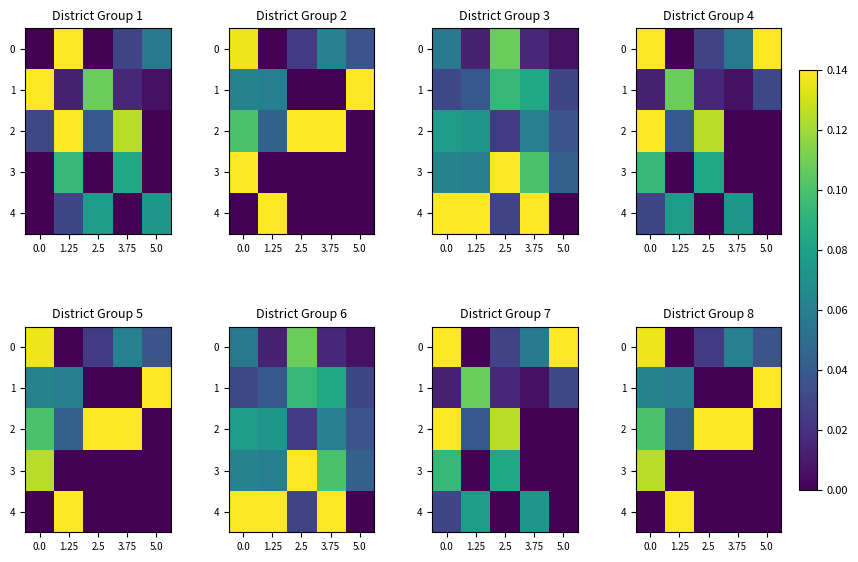

Which series changed the most between 0.0 and 5.0?

3